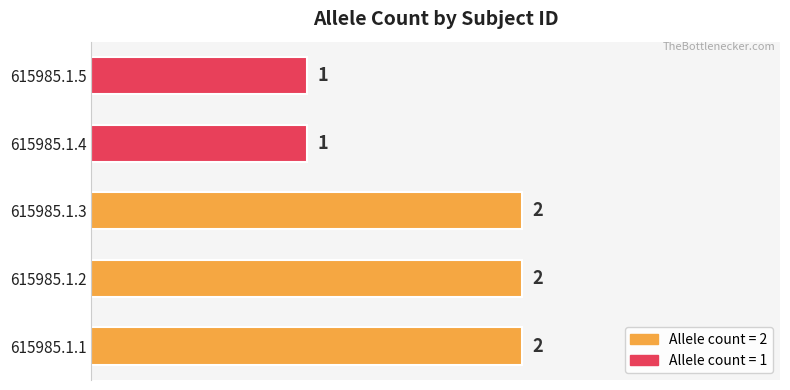

Reading bottom to top, what are all the values shown in this chart?

615985.1.1=2	615985.1.2=2	615985.1.3=2	615985.1.4=1	615985.1.5=1